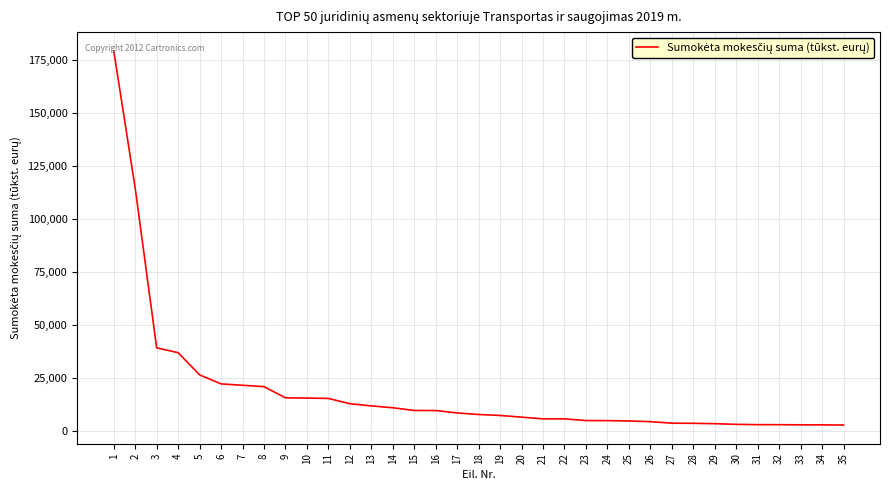

Which category has the highest value across all series?

1